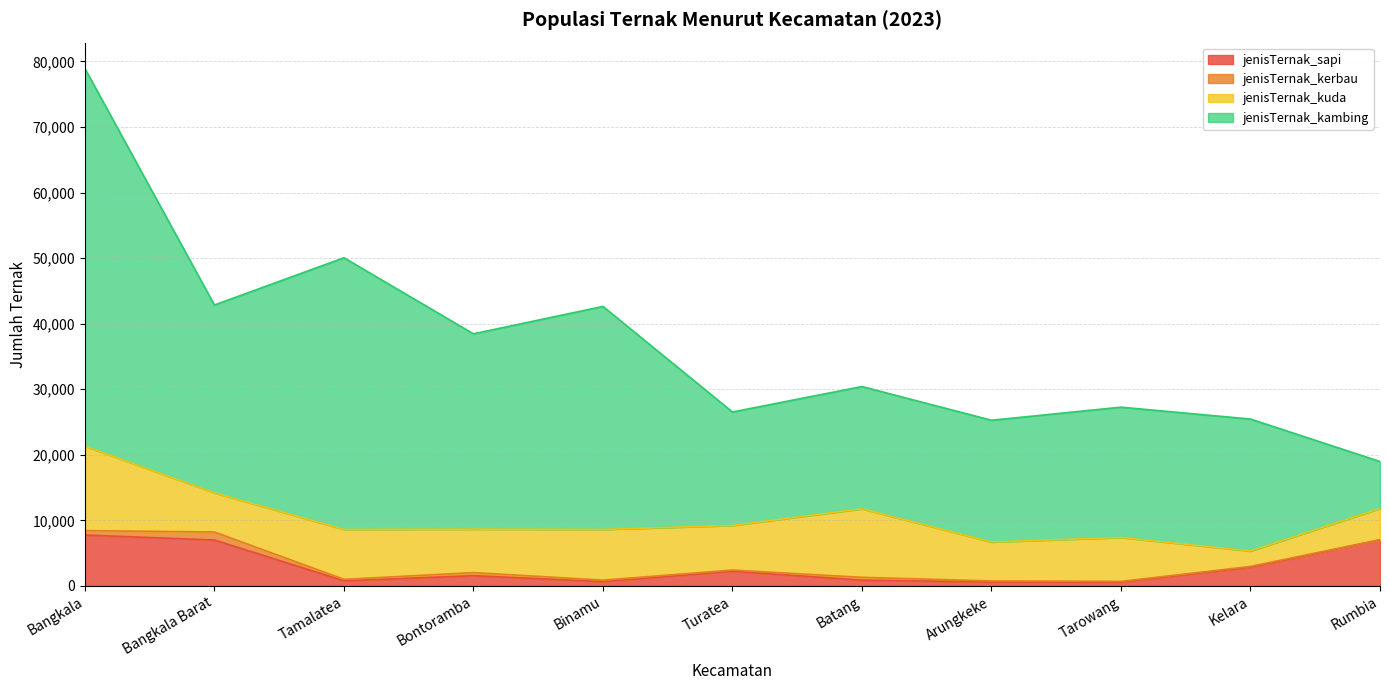

What is the difference between the second highest and minimum values in the jenisTernak_kuda series?

8104